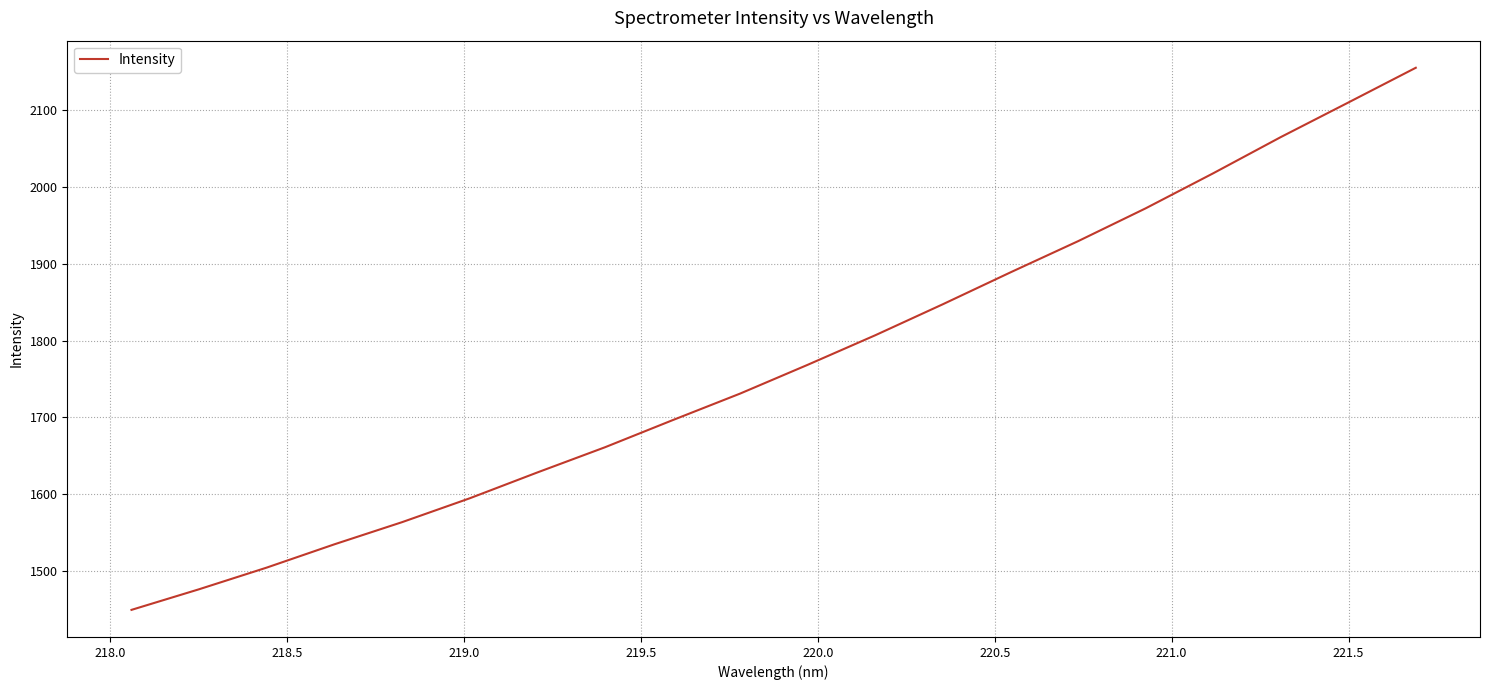

What is the difference between the maximum and minimum values?

705.5